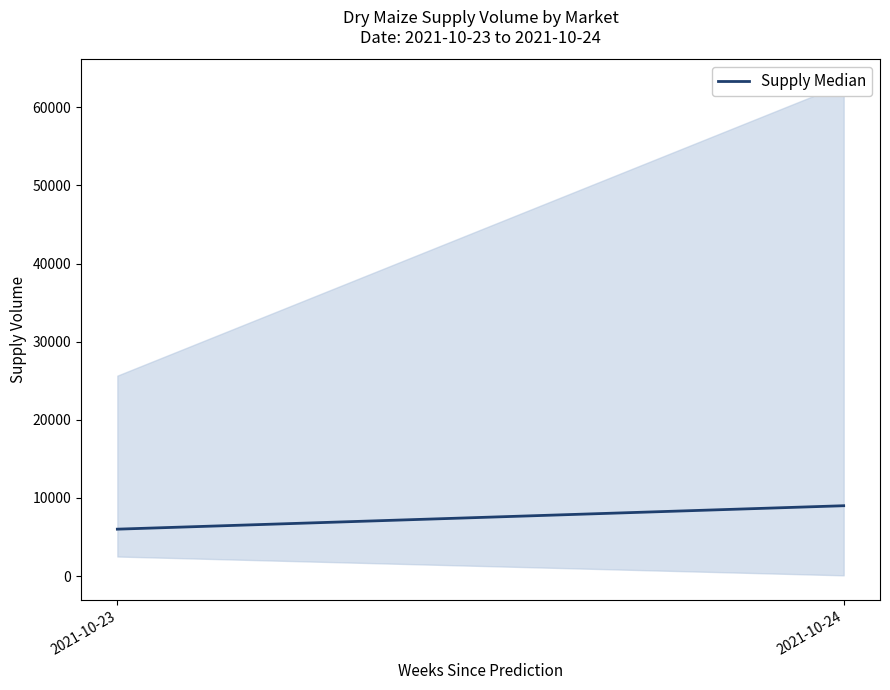

Does the chart have visible grid lines?

No